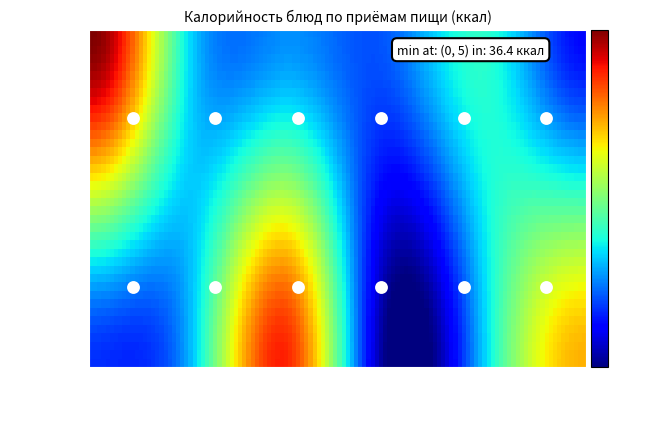

The value of Обед at каша пшеничная на молоке is 81.5. True or false?

False